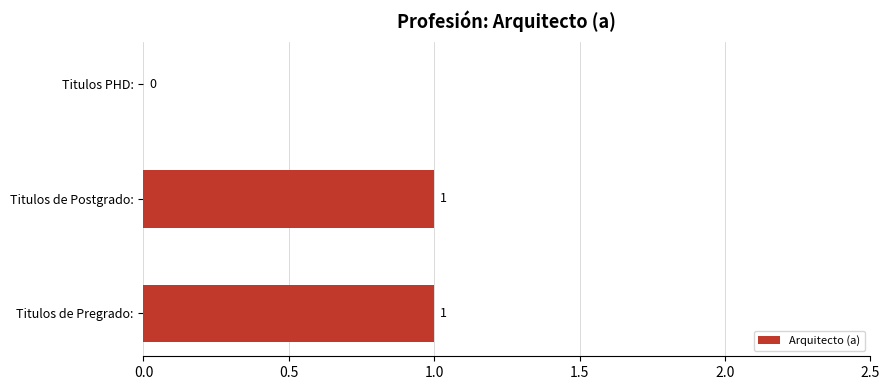

How many values are between 0 and 1?

3